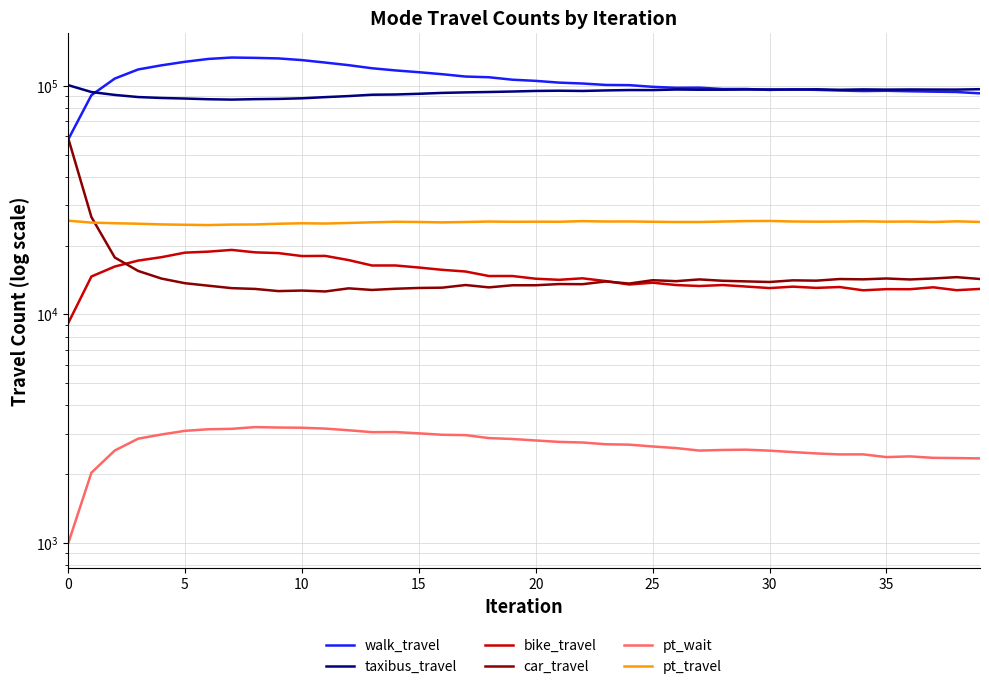

The taxibus_travel series shows 65557 at 31. True or false?

False